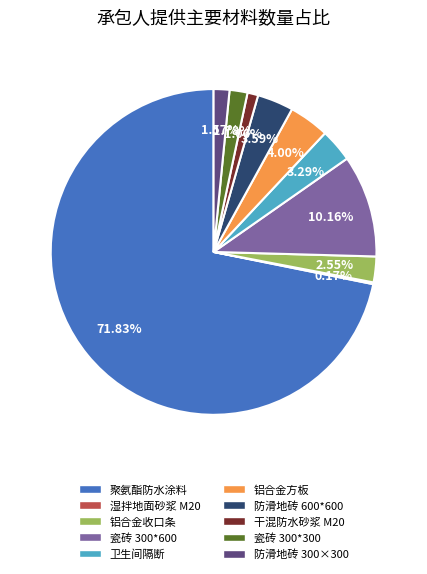

Is there any slice that represents more than half of the pie?

Yes